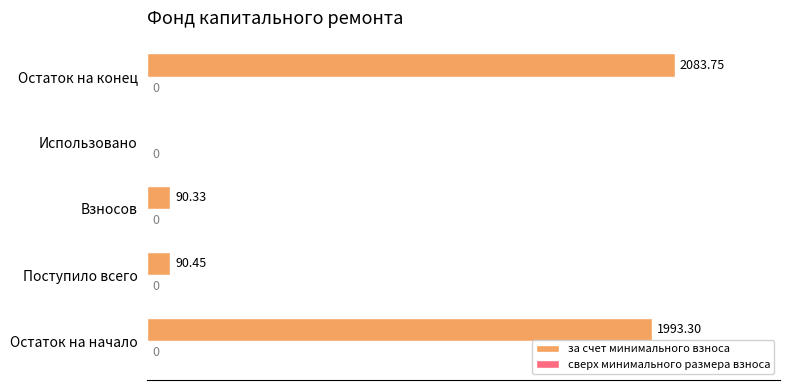

Approximately how many times larger is the value at Остаток на начало compared to Взносов?

22.1